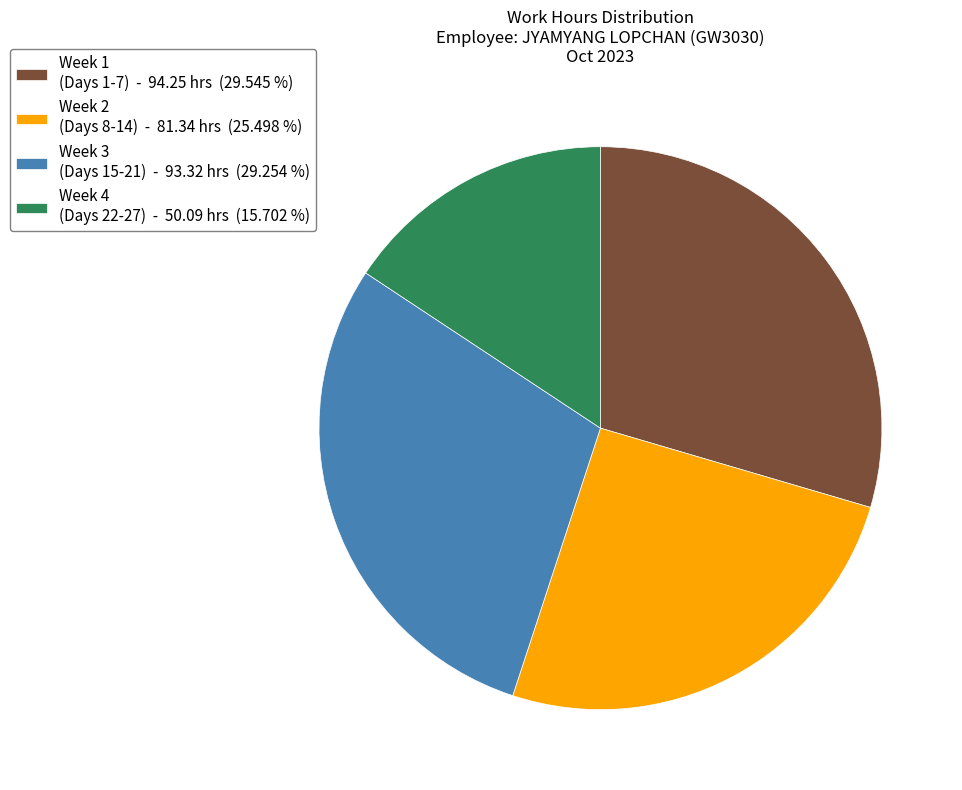

How many segments does this pie chart have?

4